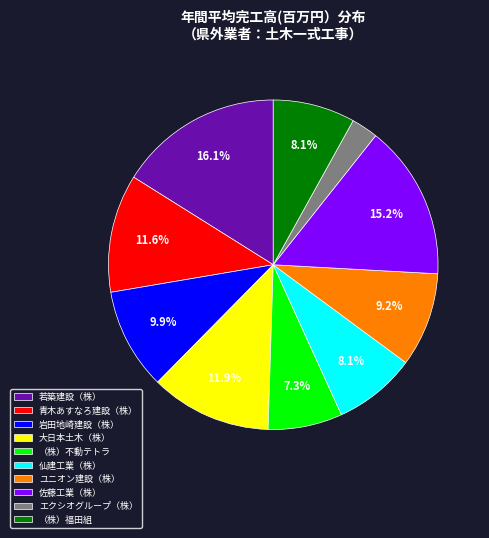

To the nearest percent, what is the average slice percentage?

10%